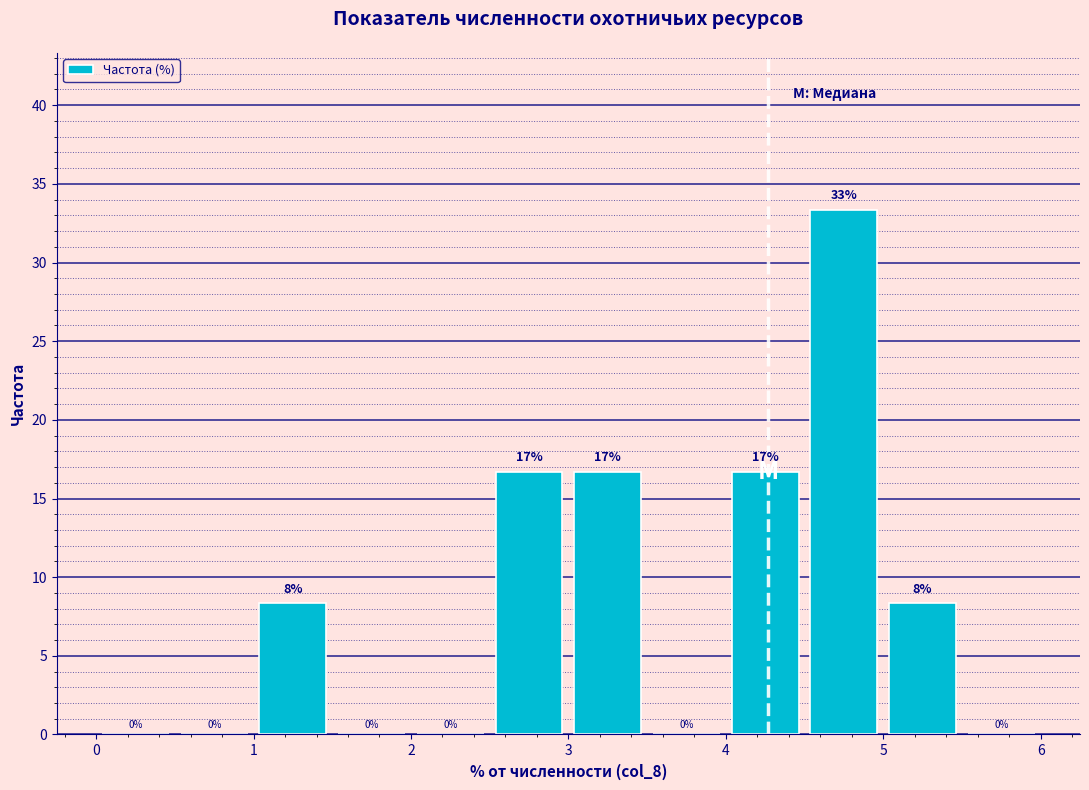

Which range on the x-axis has the tallest bar?

4.5 to 5.0